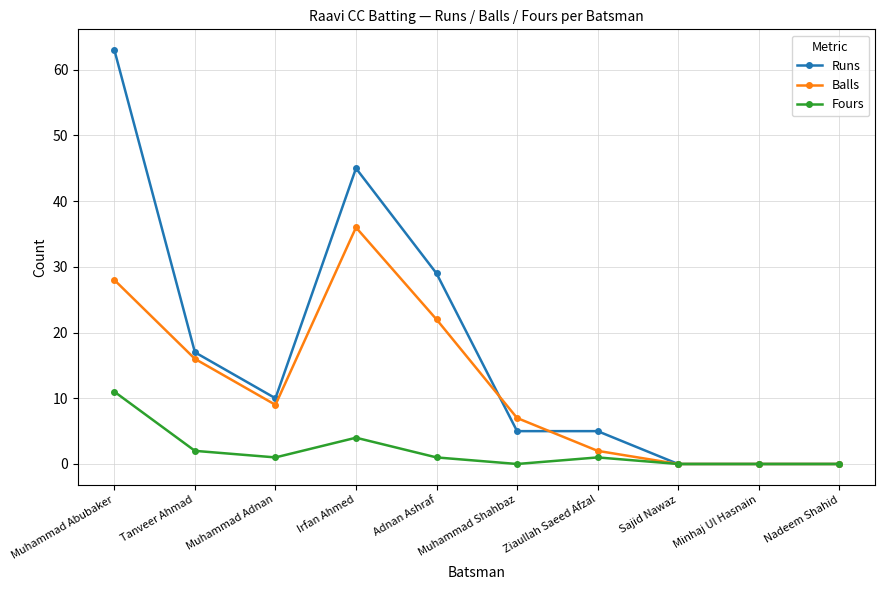

How many lines are shown in the chart?

3